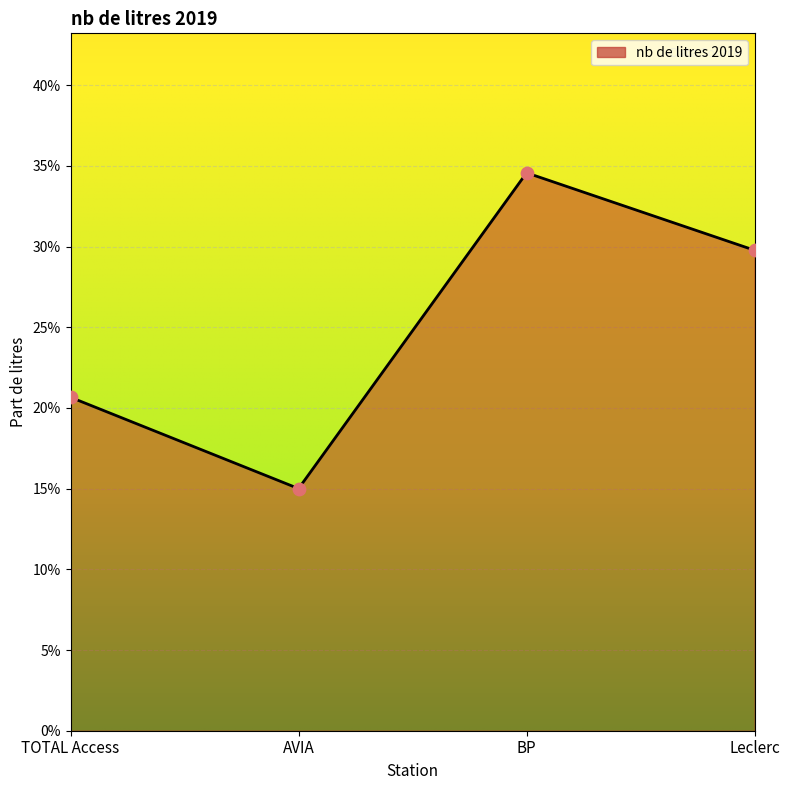

Between AVIA and Leclerc, which is larger?

Leclerc